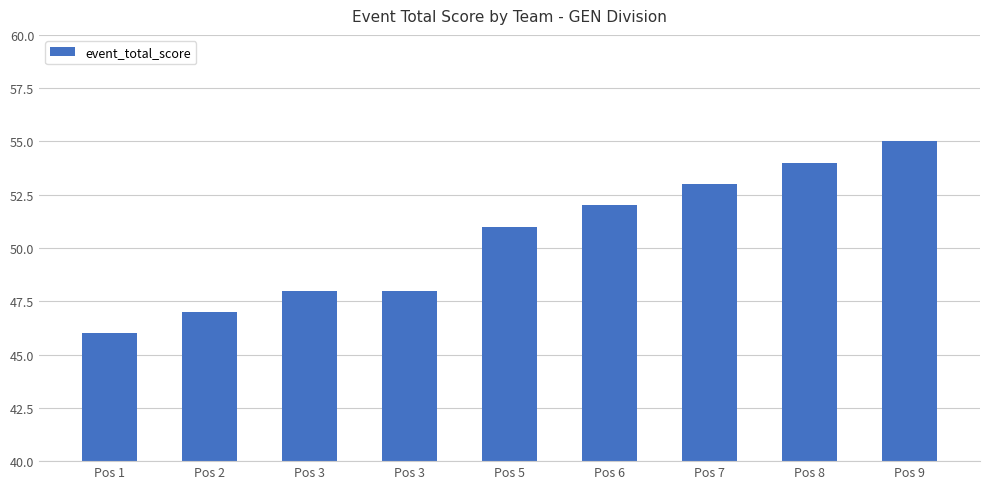

At which label does the data first exceed 51?

Pos 6